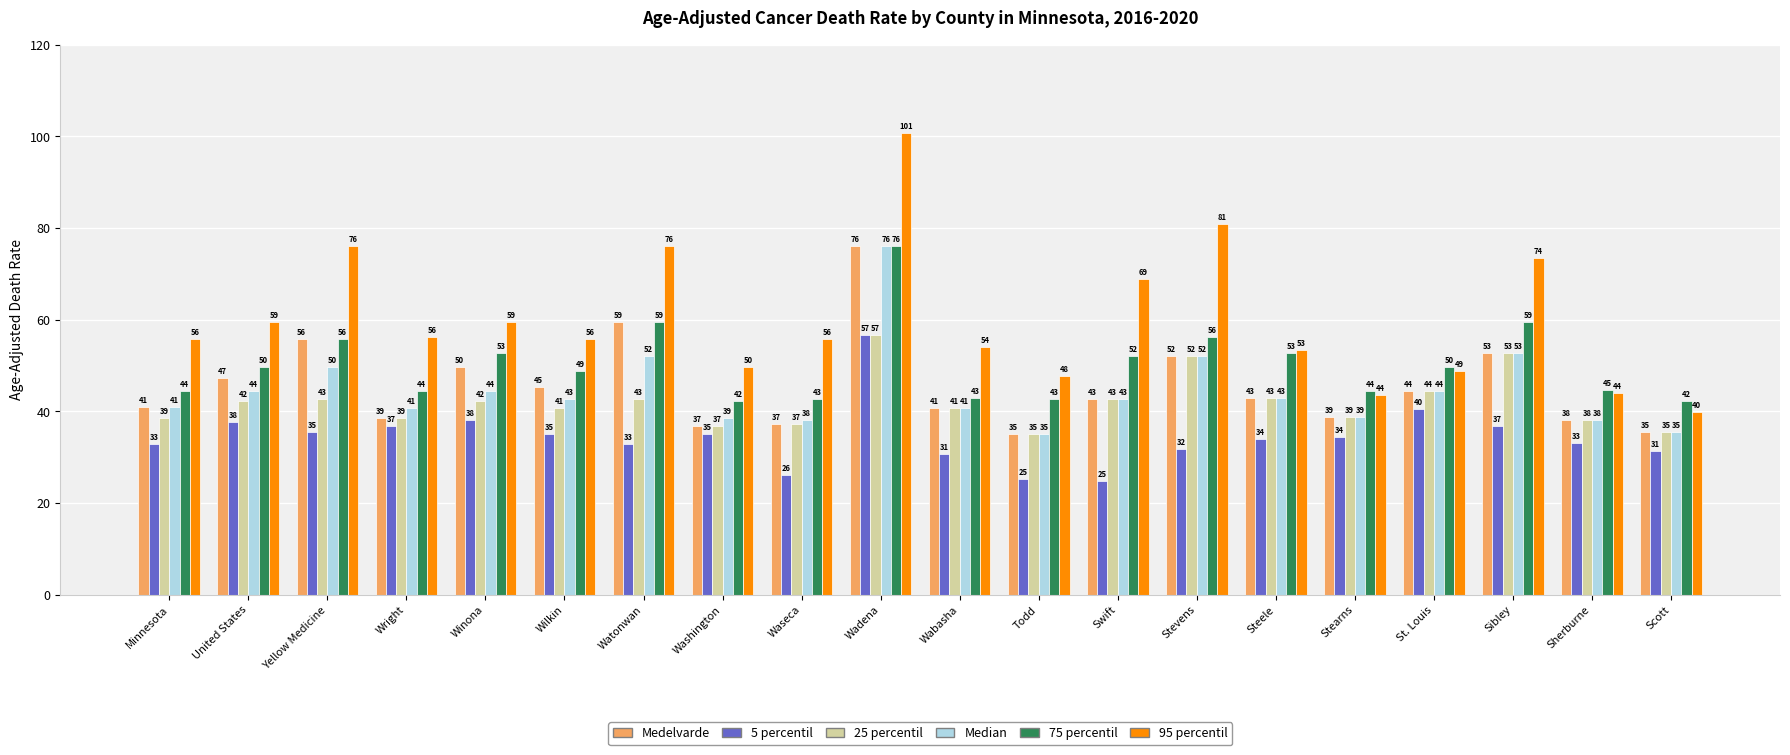

Is the value of 75 percentil at Wabasha greater than the value of Median at Winona?

No